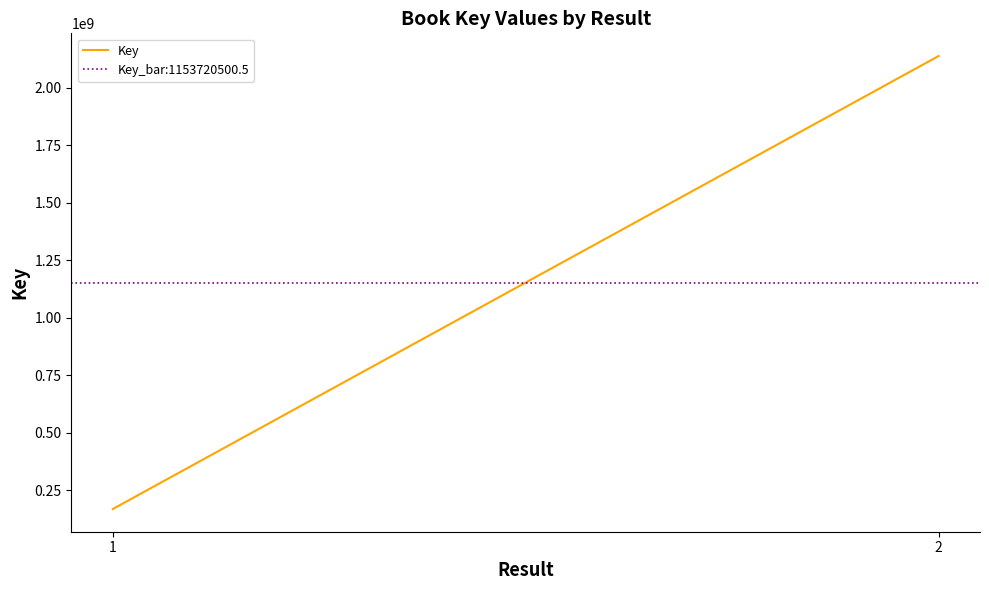

What is the difference between the maximum and minimum values?

1969745341